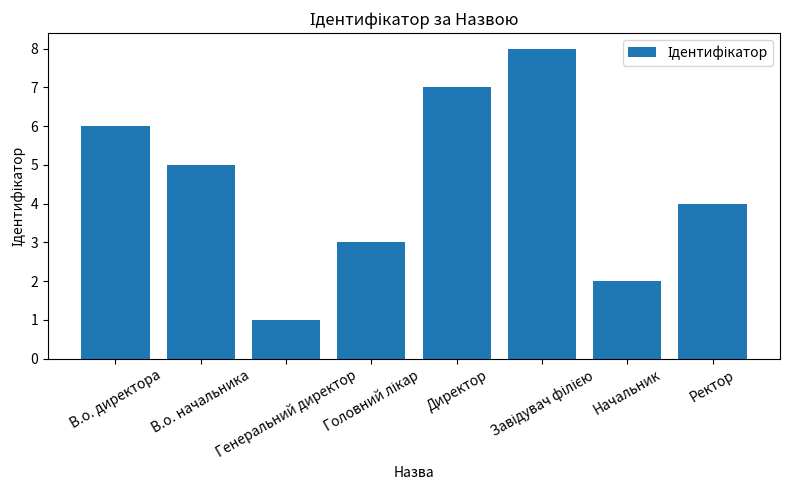

Count the values in the range 3 to 7.

5